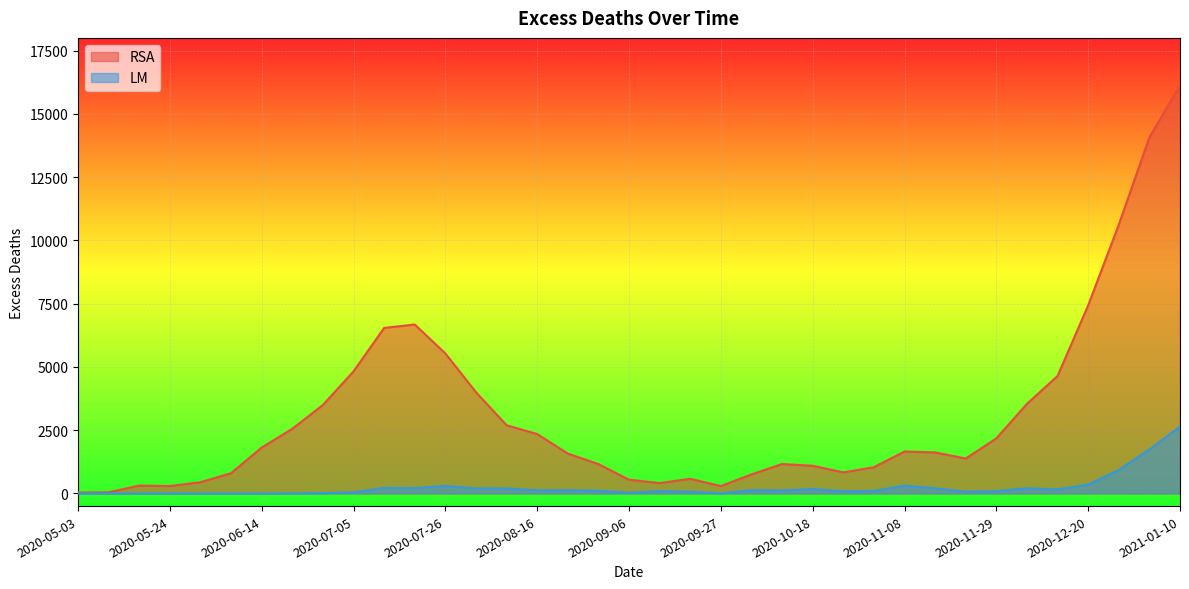

Reading left to right, what are all the values shown in this chart?

RSA: 2020-05-03=35.0	2020-05-10=44.2	2020-05-17=310.2	2020-05-24=290.0	2020-05-31=444.8	2020-06-07=800.8	2020-06-14=1812.6	2020-06-21=2554.8	2020-06-28=3495.5	2020-07-05=4822.3	2020-07-12=6539.4	2020-07-19=6675.1	2020-07-26=5531.4	2020-08-02=3999.5	2020-08-09=2693.7	2020-08-16=2345.8	2020-08-23=1574.3	2020-08-30=1159.1	2020-09-06=542.1	2020-09-13=409.0	2020-09-20=577.9	2020-09-27=290.3	2020-10-04=751.9	2020-10-11=1161.6	2020-10-18=1092.3	2020-10-25=832.2	2020-11-01=1036.1	2020-11-08=1656.9	2020-11-15=1619.7	2020-11-22=1378.6	2020-11-29=2174.6	2020-12-06=3539.7	2020-12-13=4640.4	2020-12-20=7431.7	2020-12-27=10620.2	2021-01-03=14069.3	2021-01-10=16123.1
LM: 2020-05-03=0.0	2020-05-10=0.0	2020-05-17=0.0	2020-05-24=0.0	2020-05-31=0.0	2020-06-07=0.0	2020-06-14=0.0	2020-06-21=5.0	2020-06-28=12.1	2020-07-05=43.6	2020-07-12=220.2	2020-07-19=211.2	2020-07-26=296.1	2020-08-02=194.5	2020-08-09=197.7	2020-08-16=120.0	2020-08-23=126.0	2020-08-30=105.2	2020-09-06=27.0	2020-09-13=91.0	2020-09-20=67.4	2020-09-27=1.9	2020-10-04=128.3	2020-10-11=116.8	2020-10-18=176.6	2020-10-25=83.9	2020-11-01=96.2	2020-11-08=309.3	2020-11-15=198.9	2020-11-22=68.1	2020-11-29=88.5	2020-12-06=202.2	2020-12-13=159.1	2020-12-20=348.0	2020-12-27=928.0	2021-01-03=1737.7	2021-01-10=2640.7